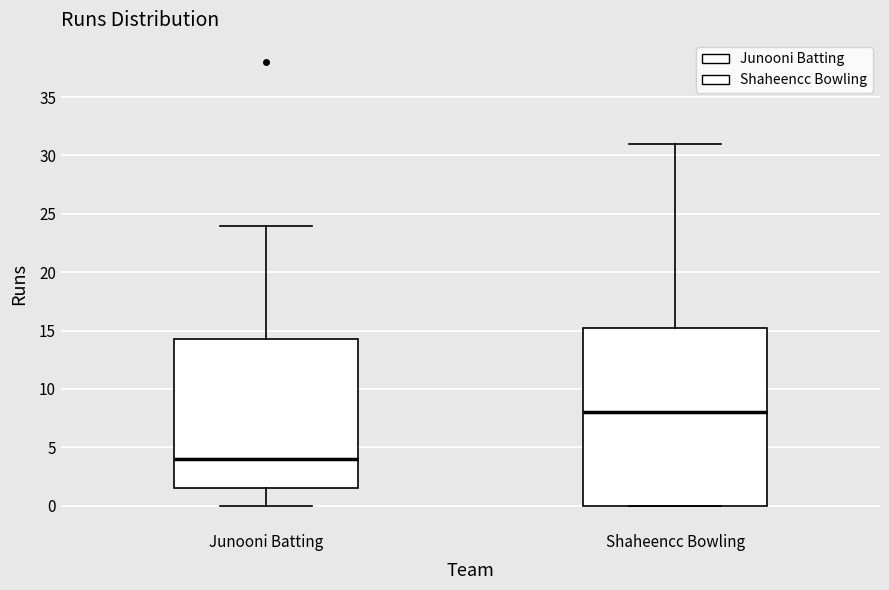

Which box's median line is the lowest?

Junooni Batting